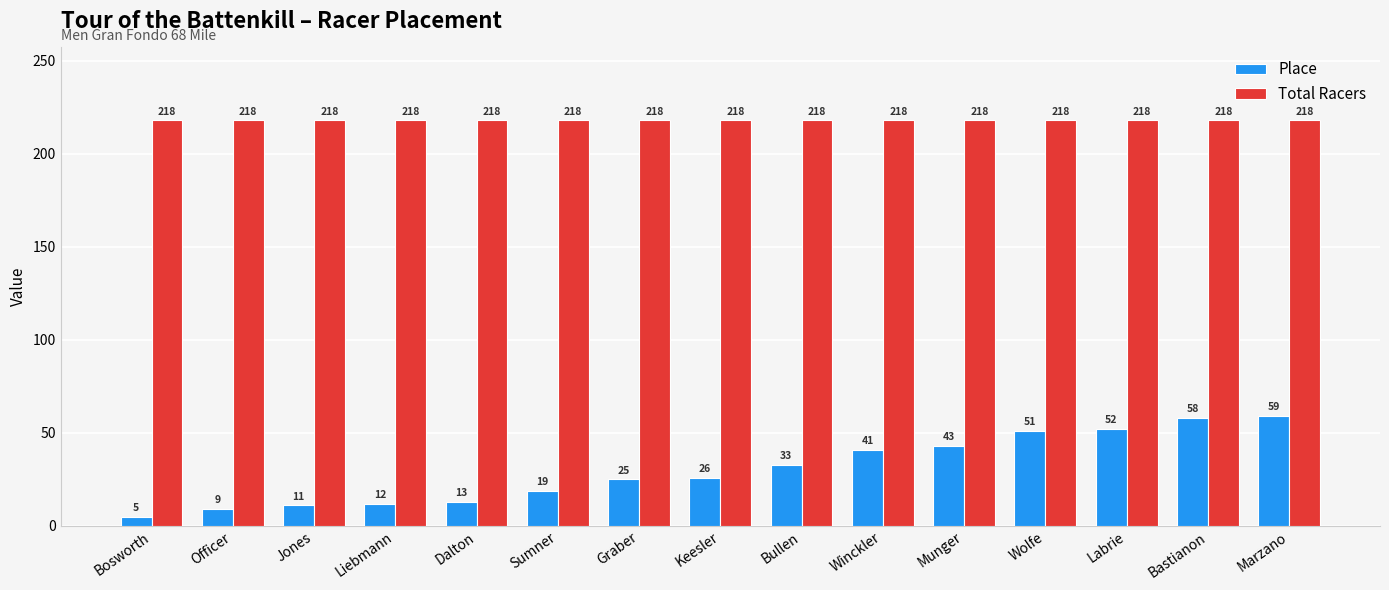

Reading right to left, extract all data points from this chart.

Place: 59	58	52	51	43	41	33	26	25	19	13	12	11	9	5
Total Racers: 218	218	218	218	218	218	218	218	218	218	218	218	218	218	218